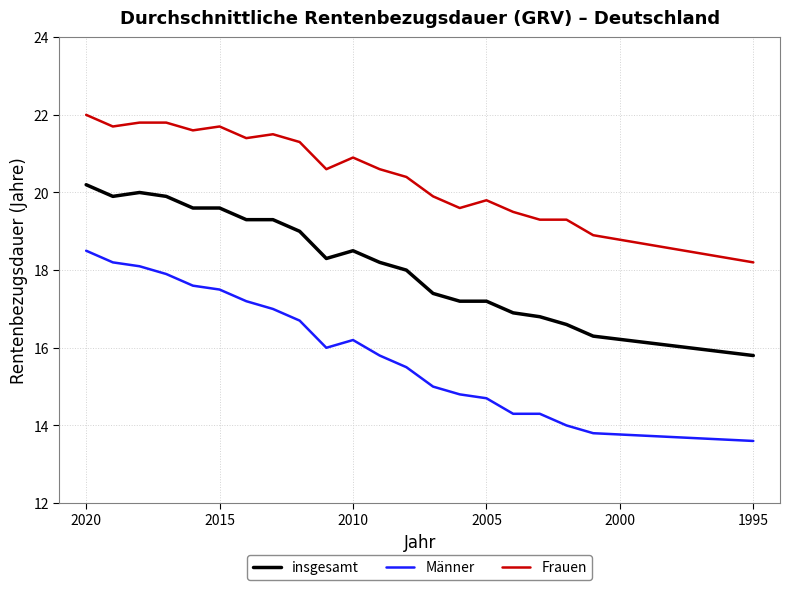

Which series has the widest spread of values?

Männer